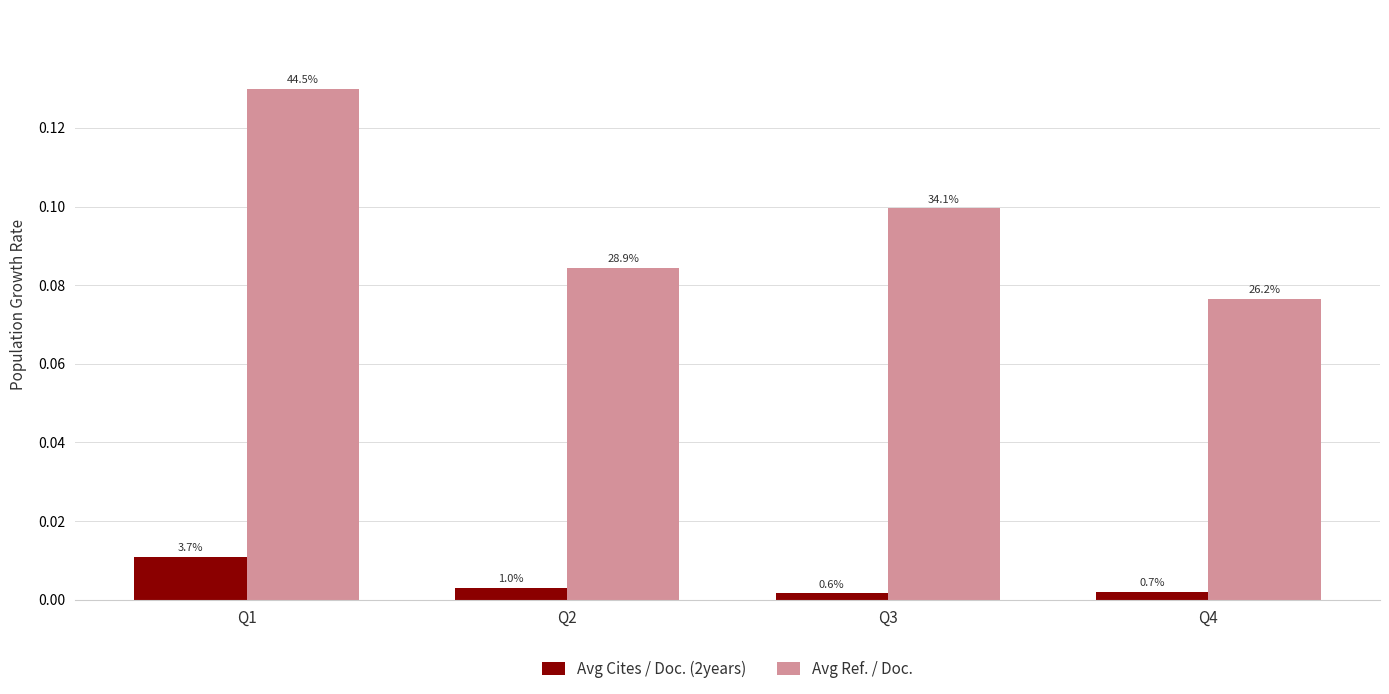

Which series has the widest spread of values?

Avg Ref. / Doc.